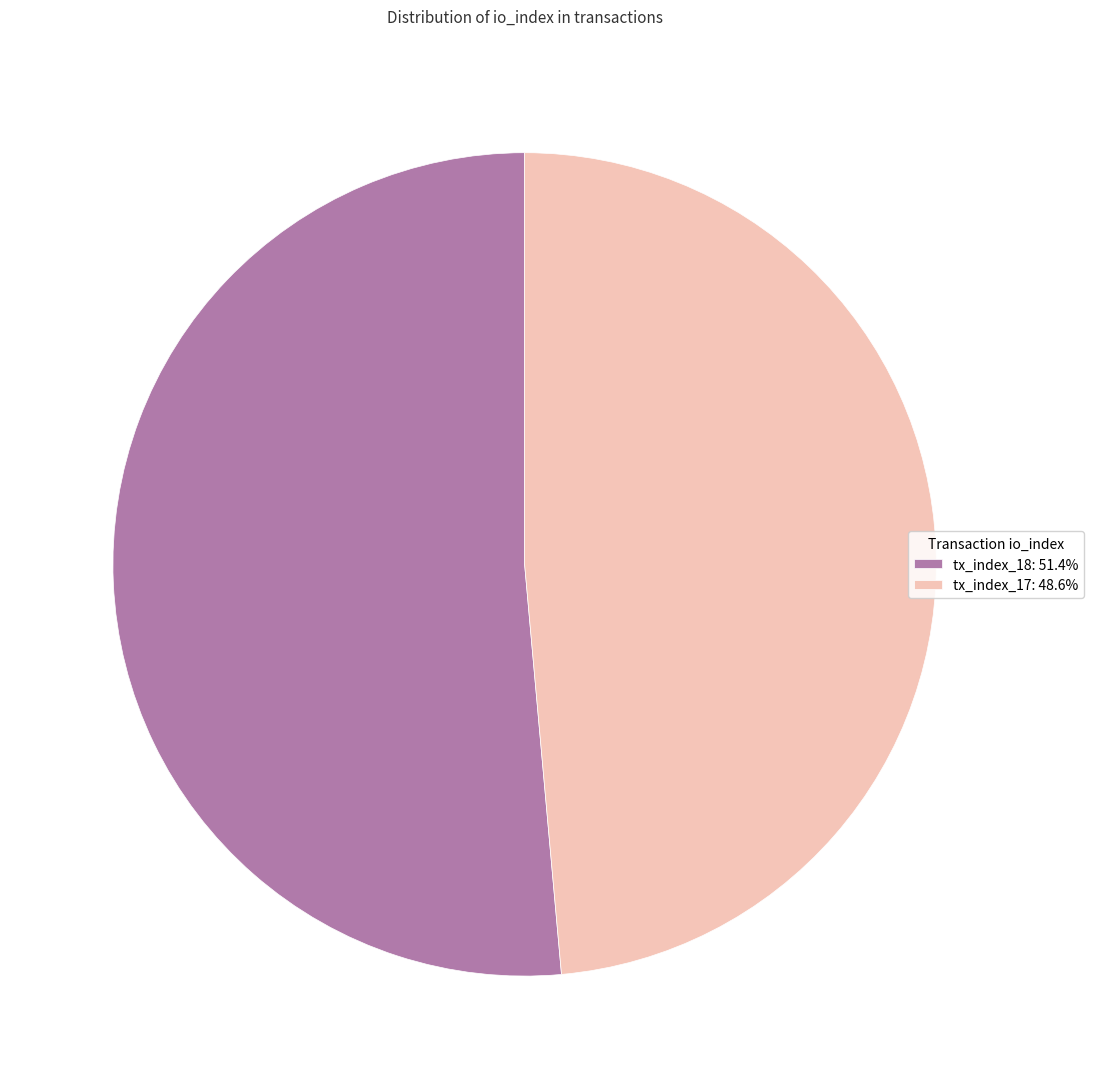

What is the ratio of the value at tx_index_17: 48.6% to the value at tx_index_18: 51.4%?

0.9